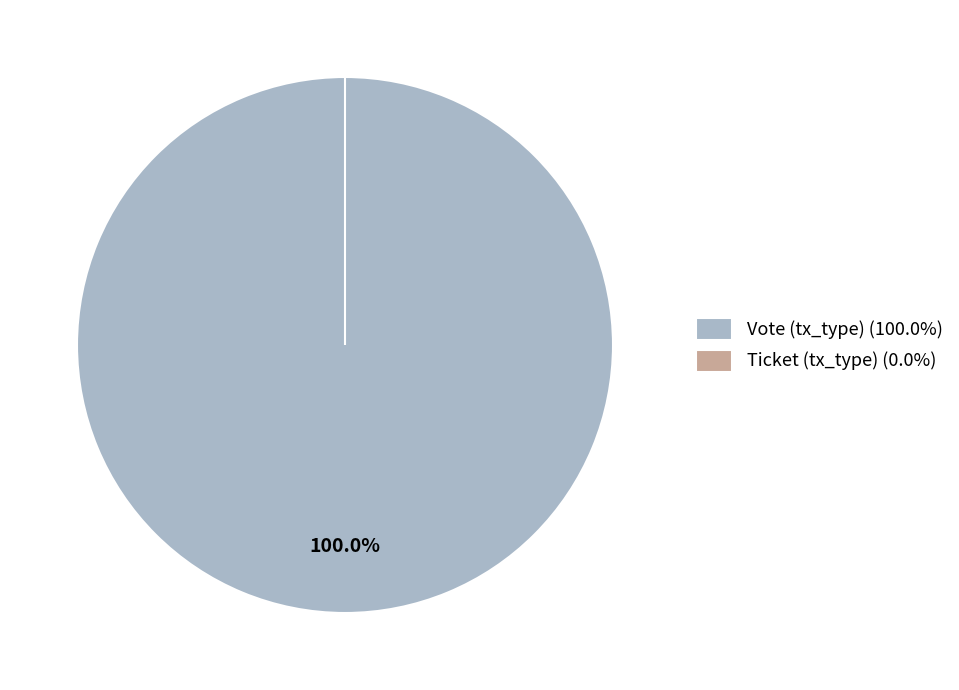

Rank the categories by value from highest to lowest.

Vote (tx_type), Ticket (tx_type)